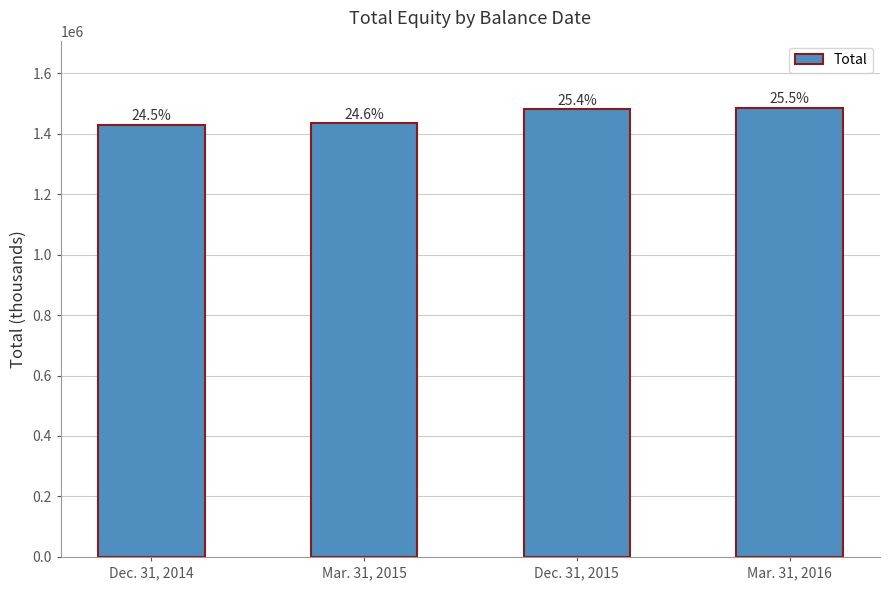

List the labels in order of value, smallest first.

Dec. 31, 2014, Mar. 31, 2015, Dec. 31, 2015, Mar. 31, 2016